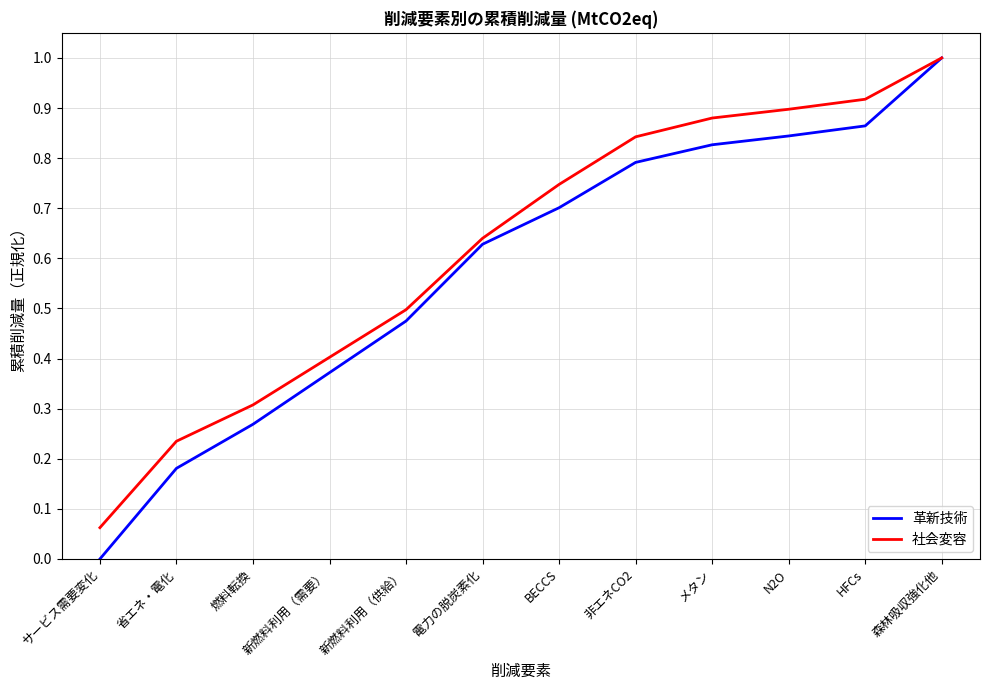

Is it true that 社会変容 equals 0.9 at N2O?

True